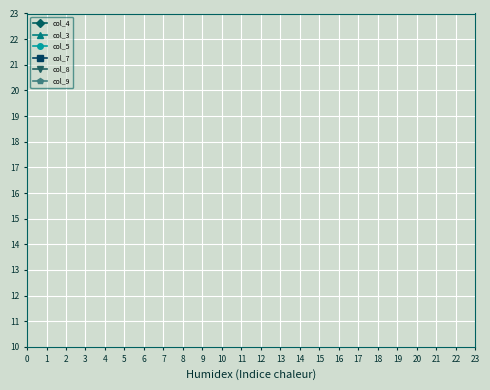

Count the number of data series in this chart.

6